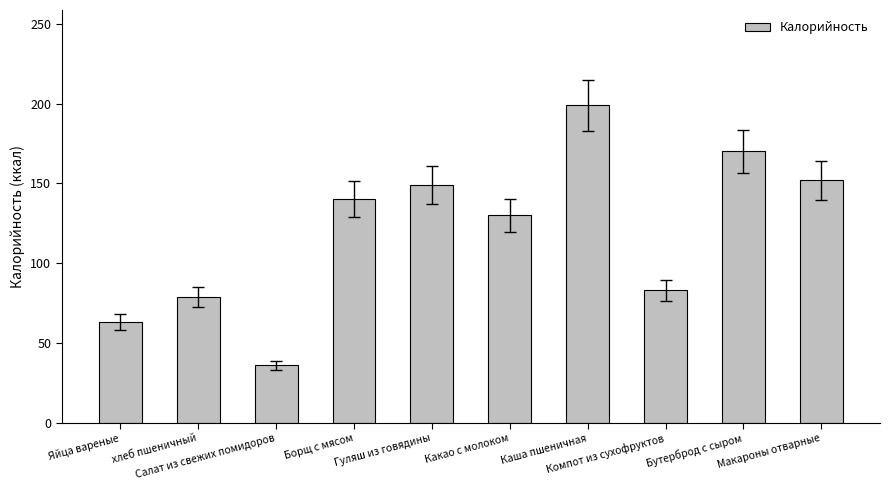

The chart shows a value of 130 at Какао с молоком. True or false?

True